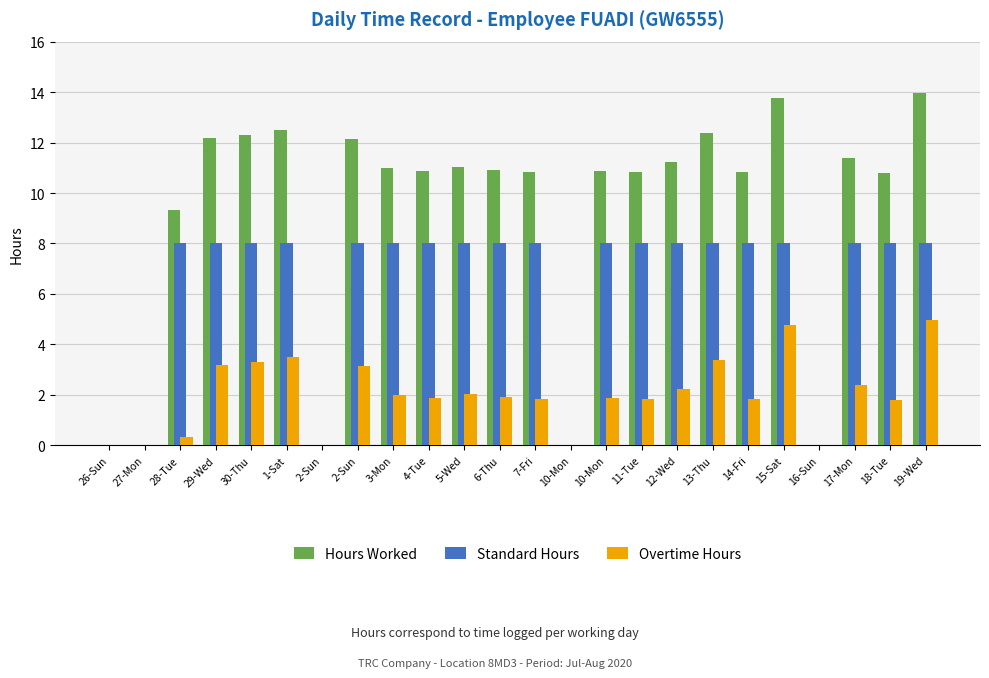

How many values in the Hours Worked series exceed 10?

18